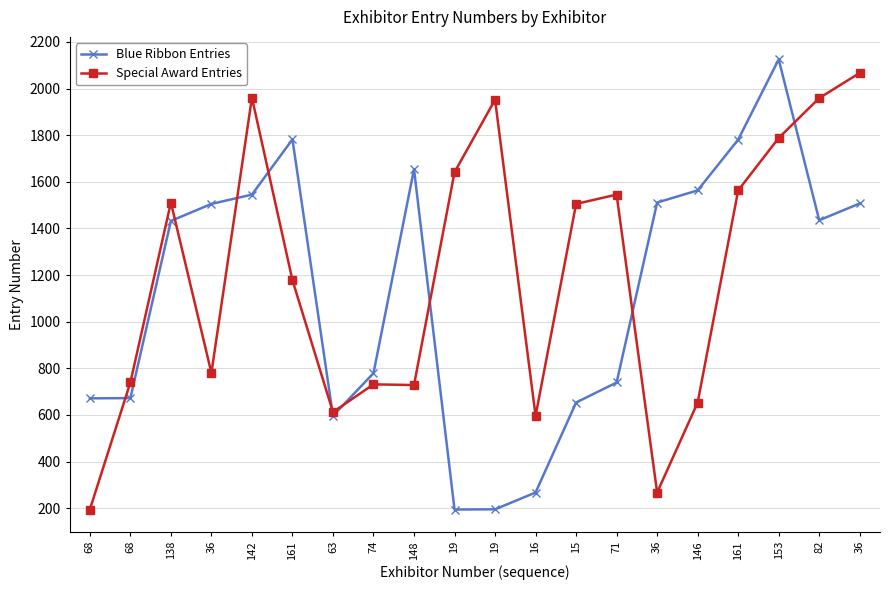

Between which two adjacent categories do Special Award Entries and Blue Ribbon Entries first intersect?

68 and 68